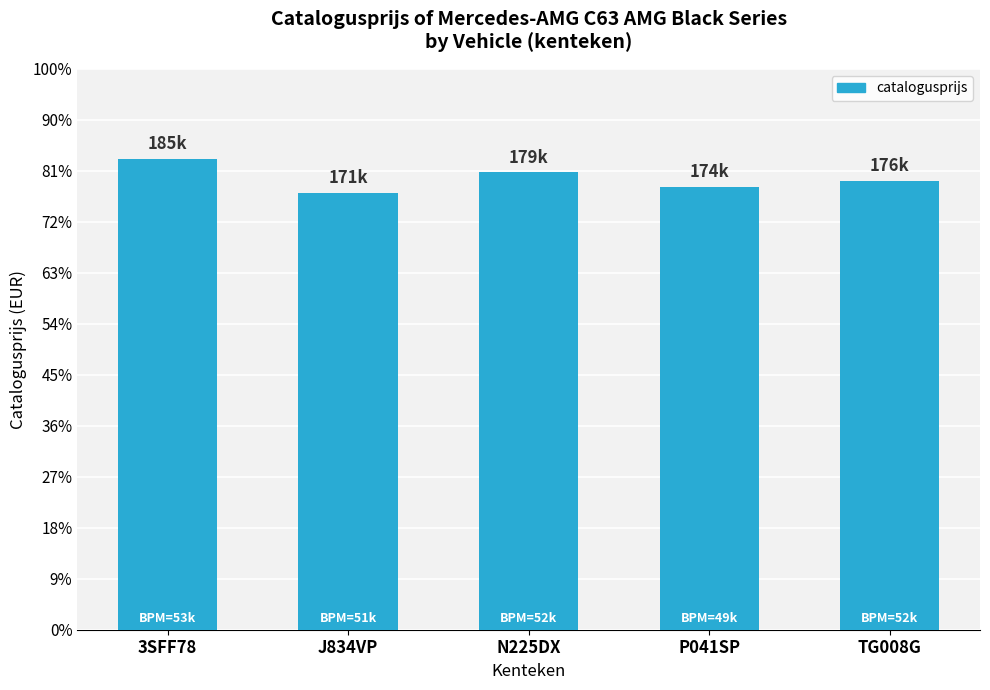

What position from the left is J834VP?

2